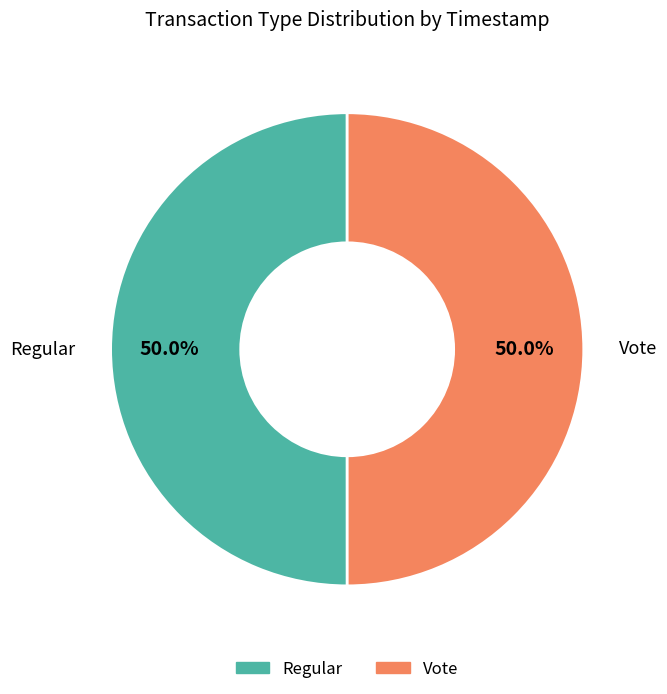

To the nearest percent, what percentage of the pie is Regular?

50%